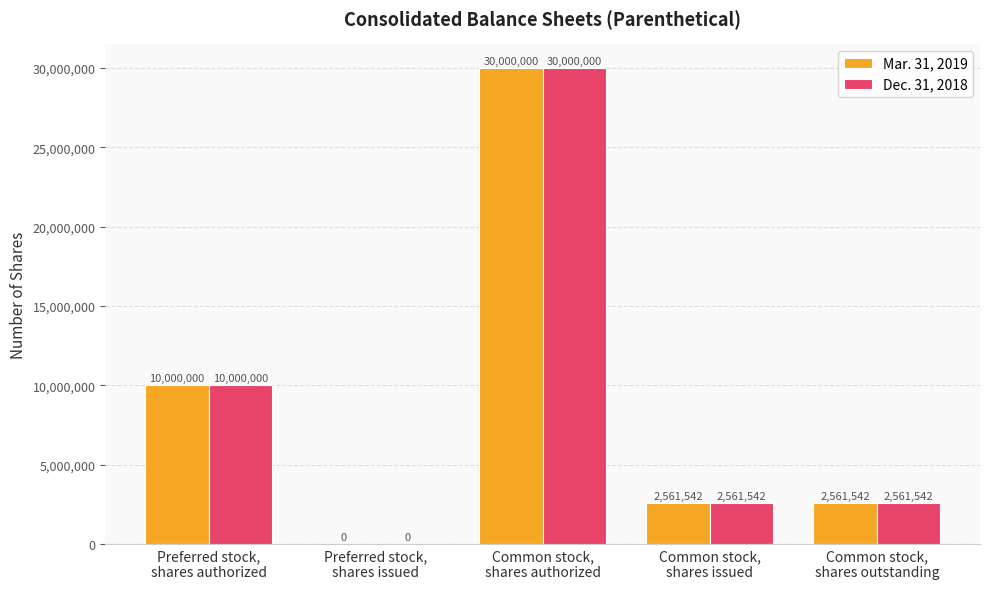

What is the highest value of the Mar. 31, 2019 series?

30000000